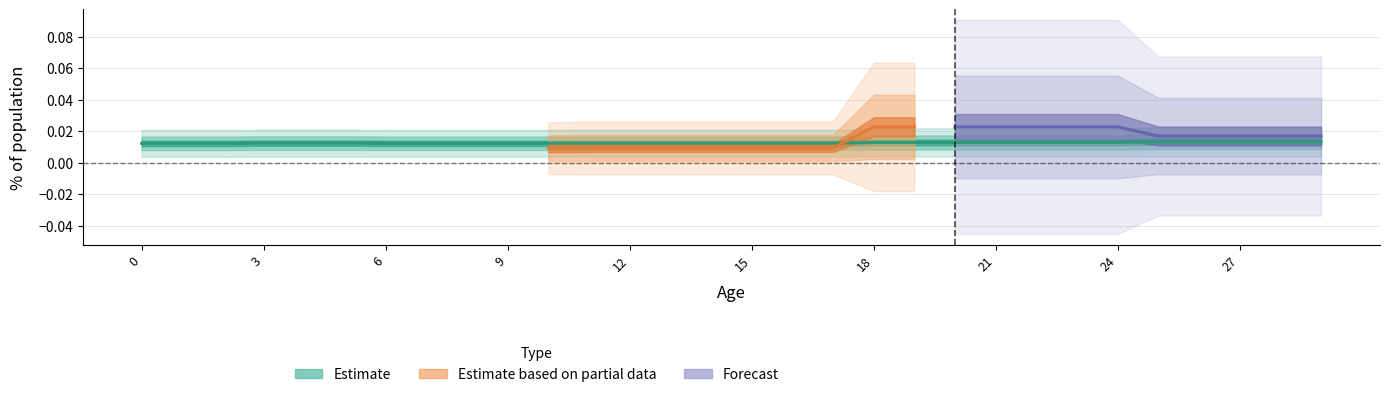

Is this an area chart (filled region under the line)?

No